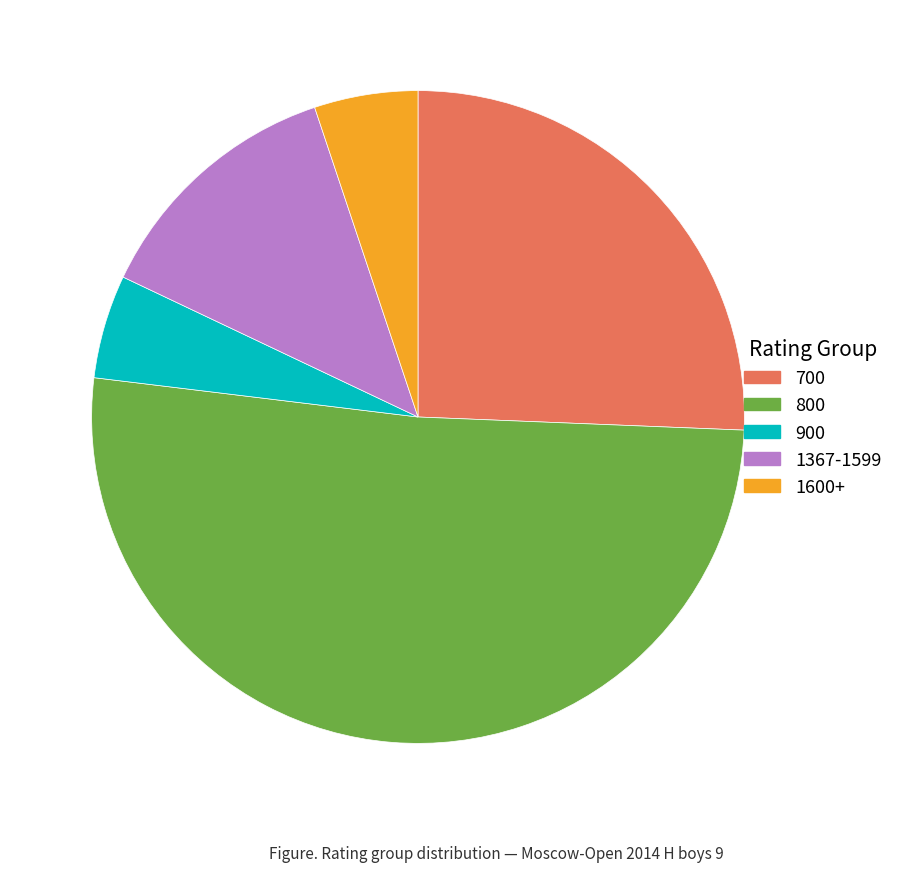

Is it true that 700 is 26% of the pie?

True